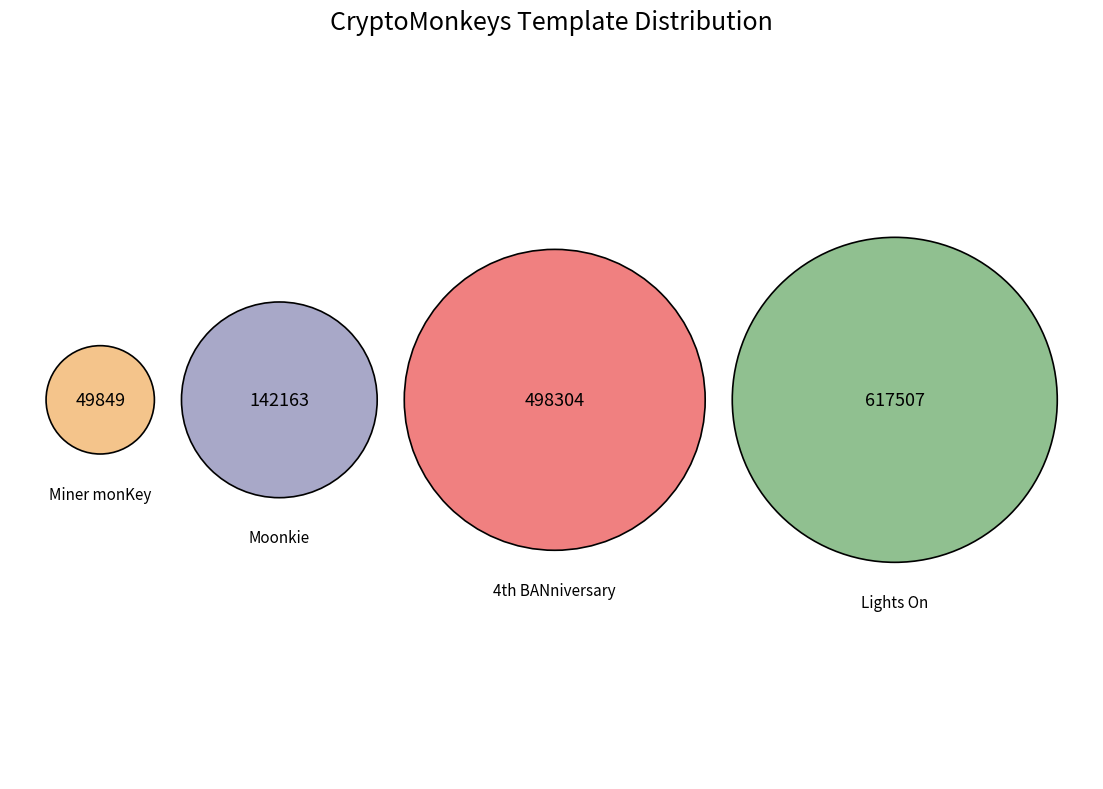

How many slices are in this pie chart?

4